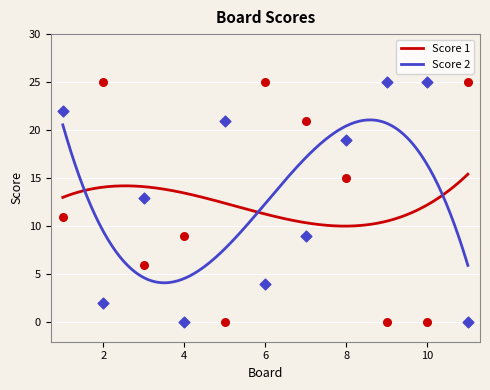

Is the value of Score 1 at 5 greater than the value of Score 2 at 2?

No